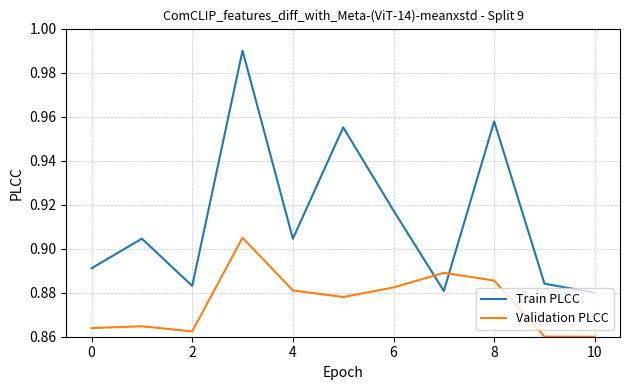

After their last crossing, which series has the higher values: Validation PLCC or Train PLCC?

Train PLCC